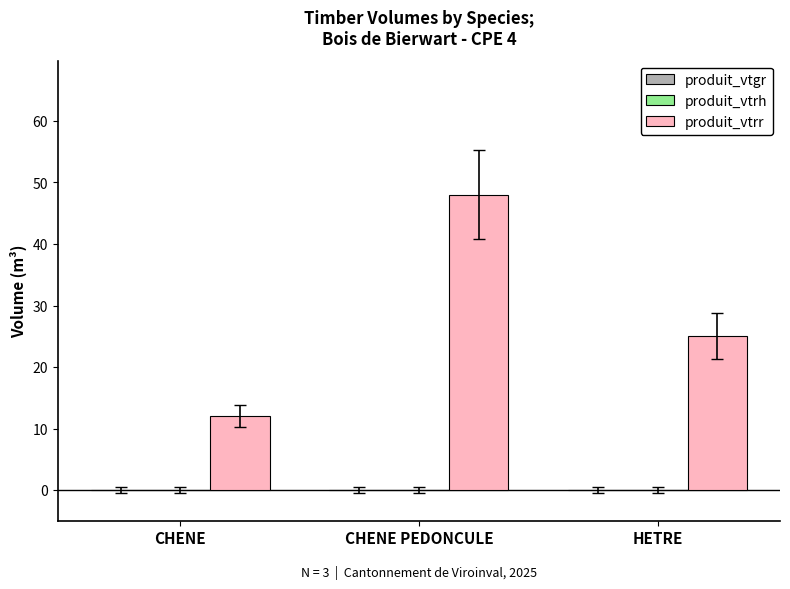

Is it true that the value at CHENE is 12?

True